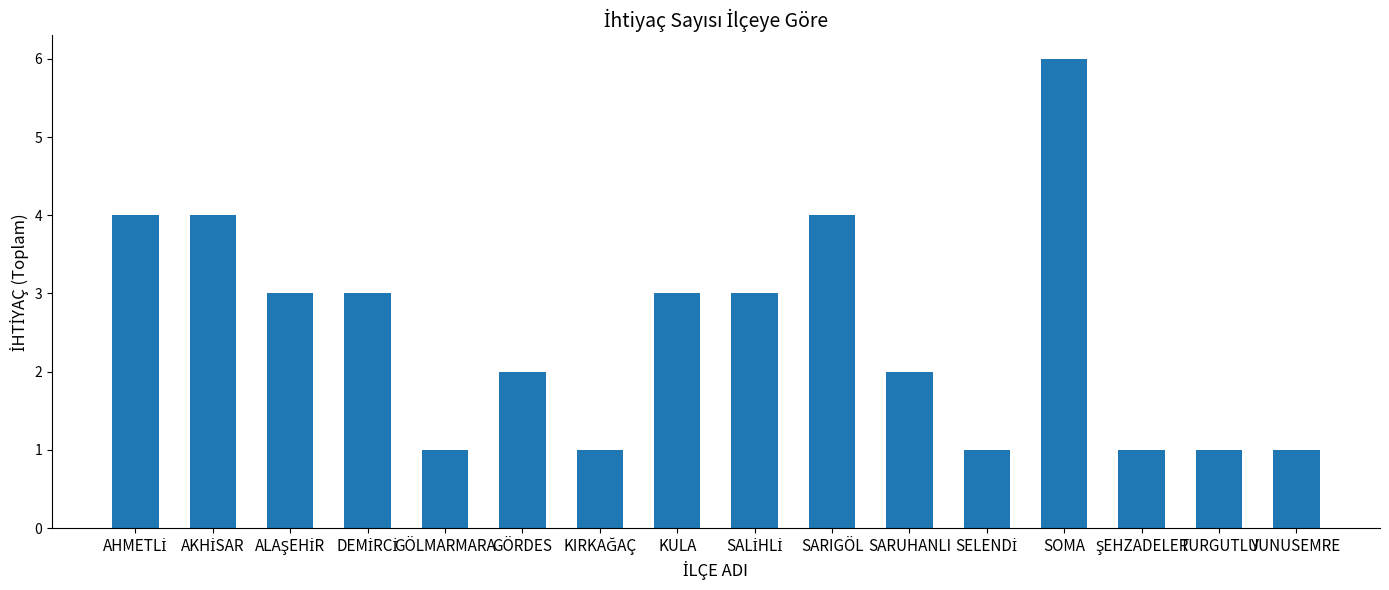

What is the difference between the maximum and minimum values?

5